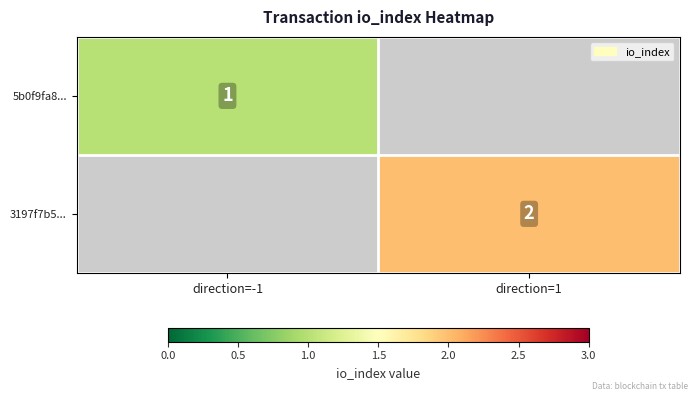

How many series are shown in this chart?

2